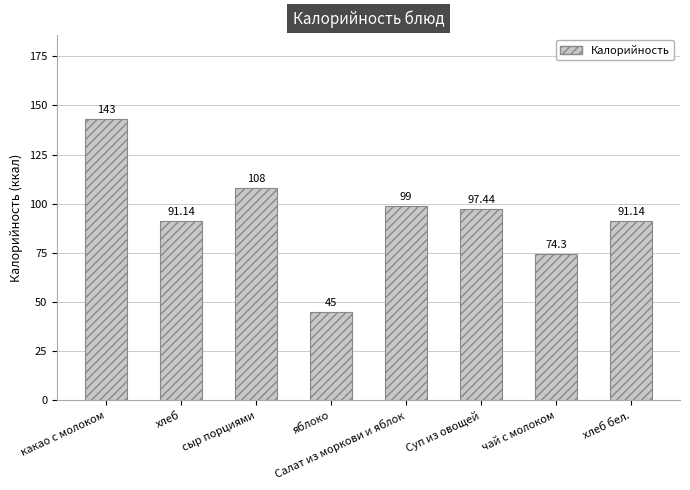

Between Салат из моркови и яблок and хлеб бел., which is larger?

Салат из моркови и яблок